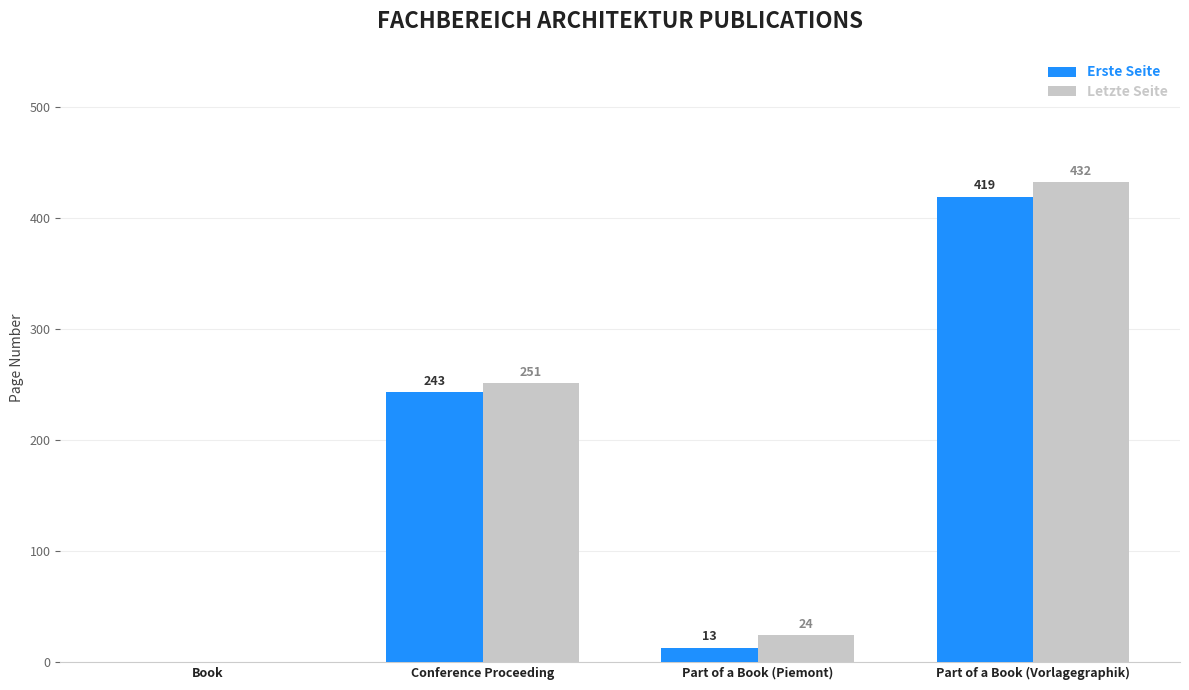

At which category is the sum across all series the highest?

Part of a Book (Vorlagegraphik)